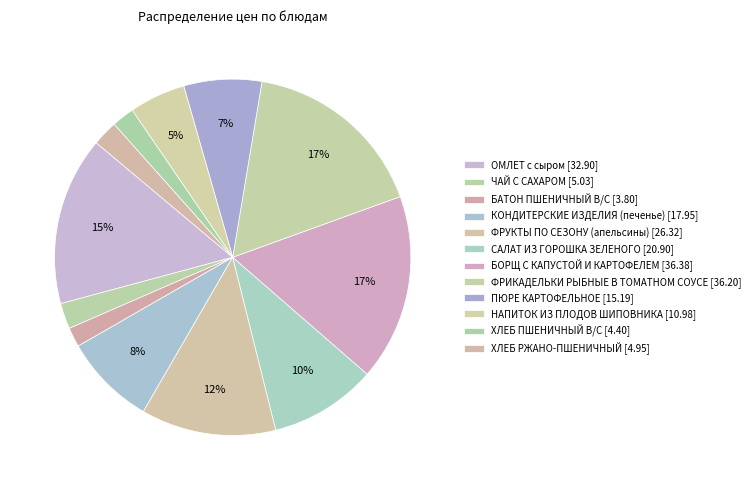

How many slices are in this pie chart?

12